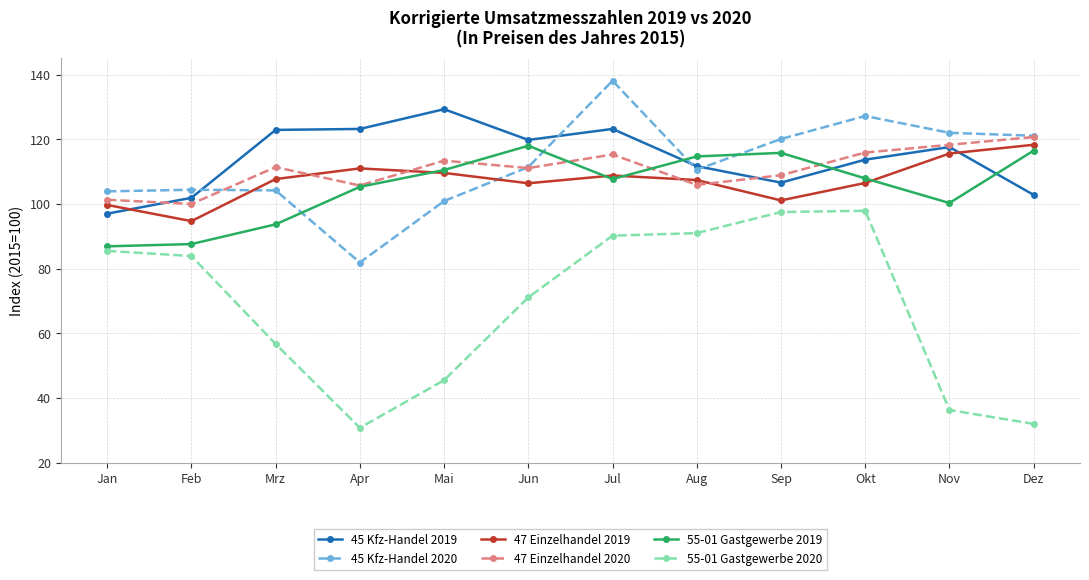

Between Mai and Aug, which series saw the biggest shift?

55-01 Gastgewerbe 2020